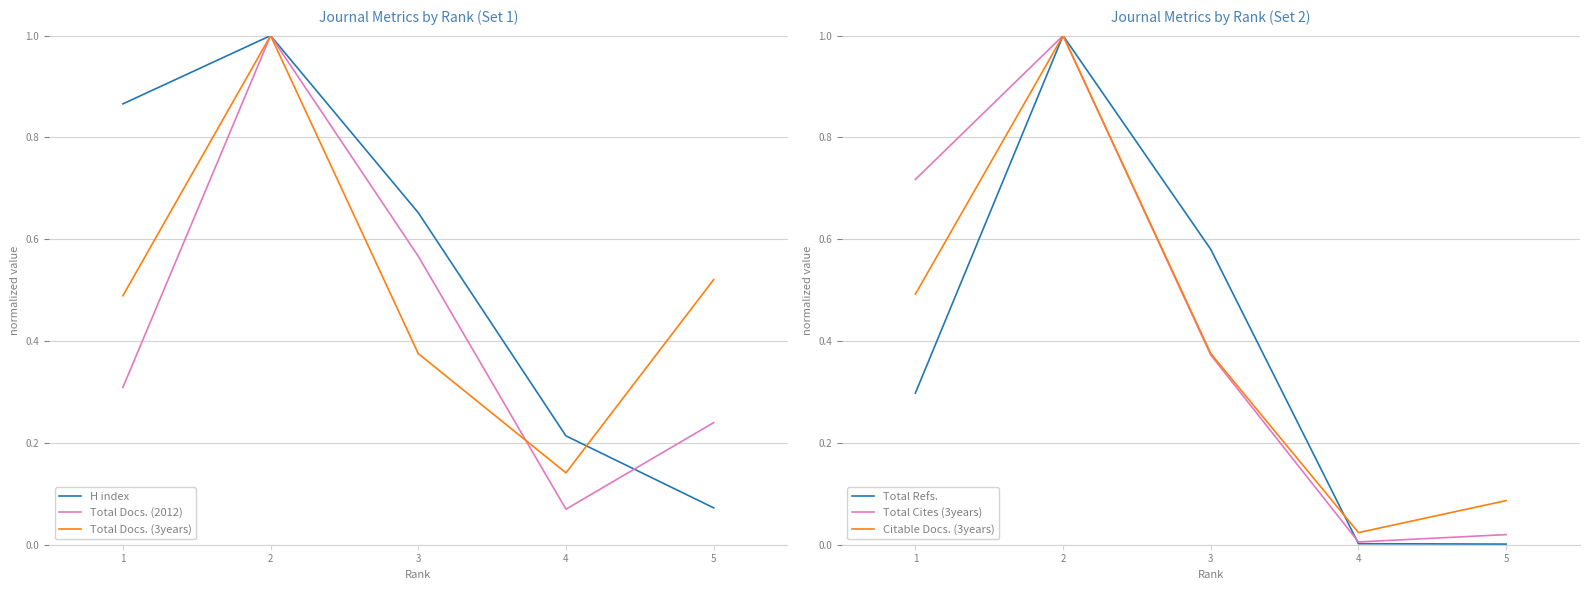

What is the average value of the Total Docs. (2012) series?

0.4